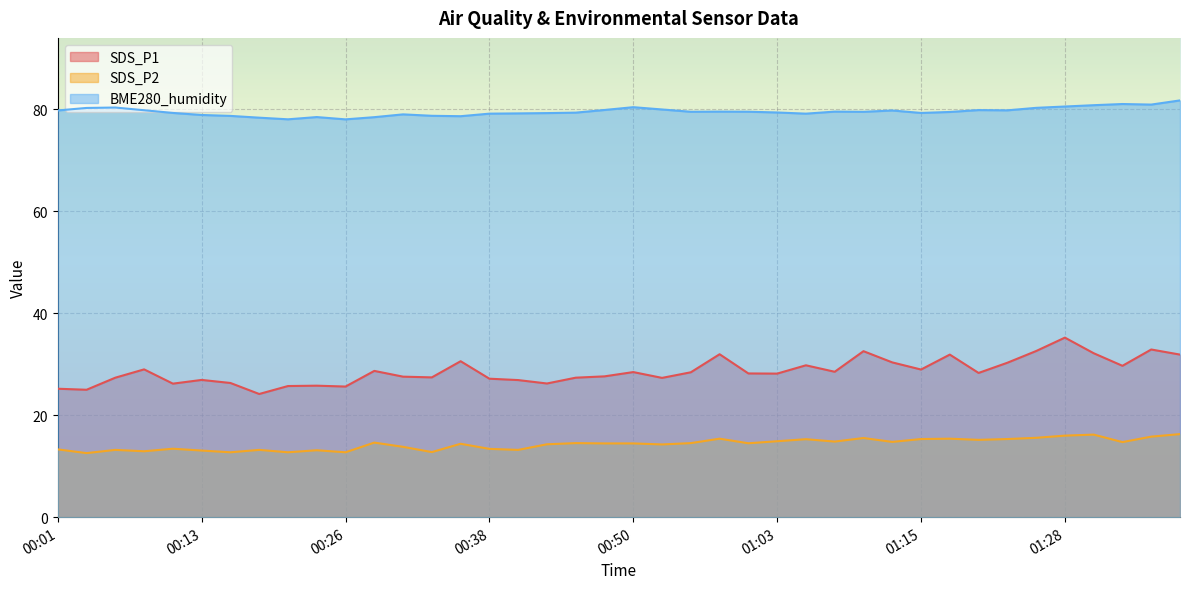

How many lines are shown in the chart?

3